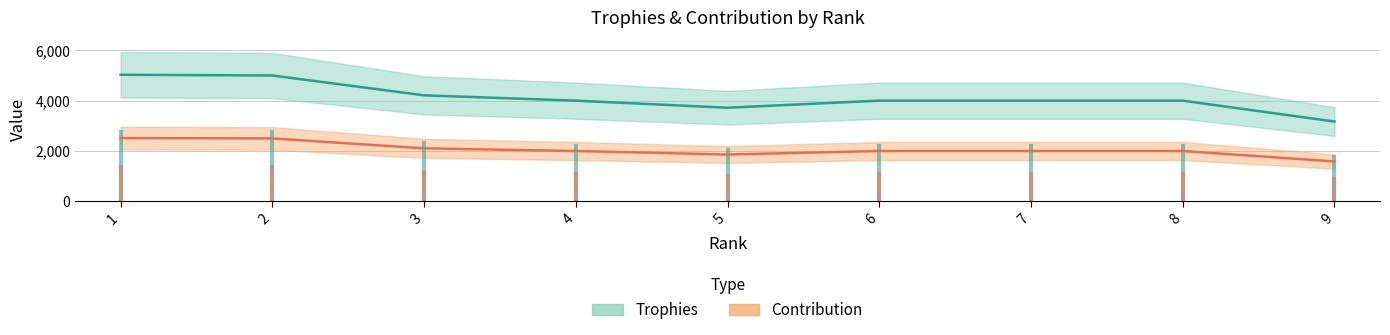

Rank the series by their average value, from highest to lowest.

Trophies, Contribution